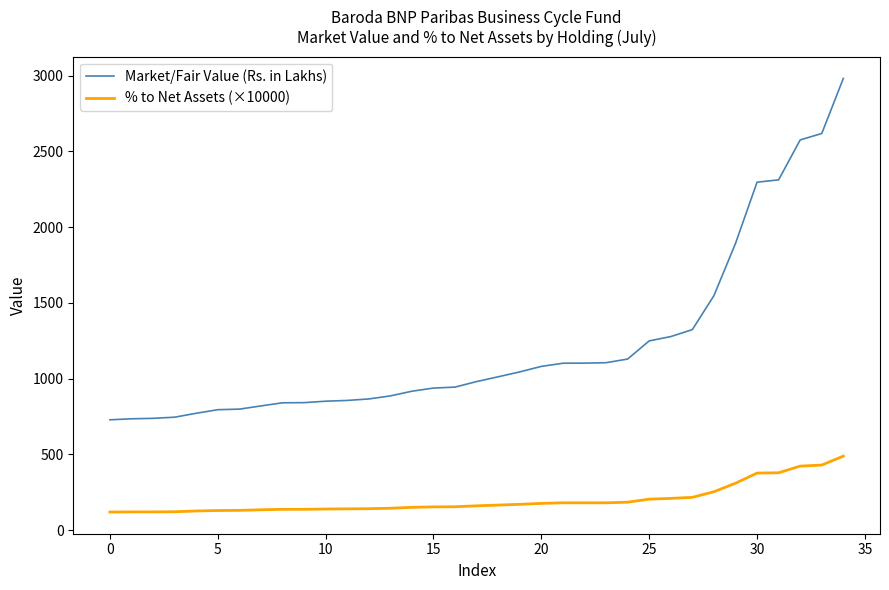

How many values in the Market/Fair Value (Rs. in Lakhs) series exceed 980?

18